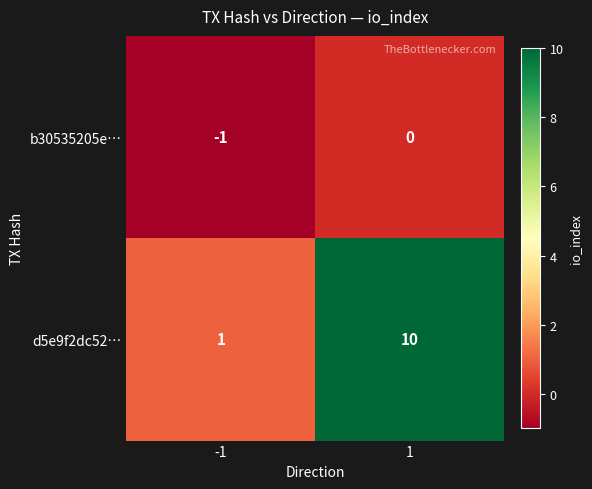

Rank the series by their average value, from highest to lowest.

d5e9f2dc52…, b30535205e…